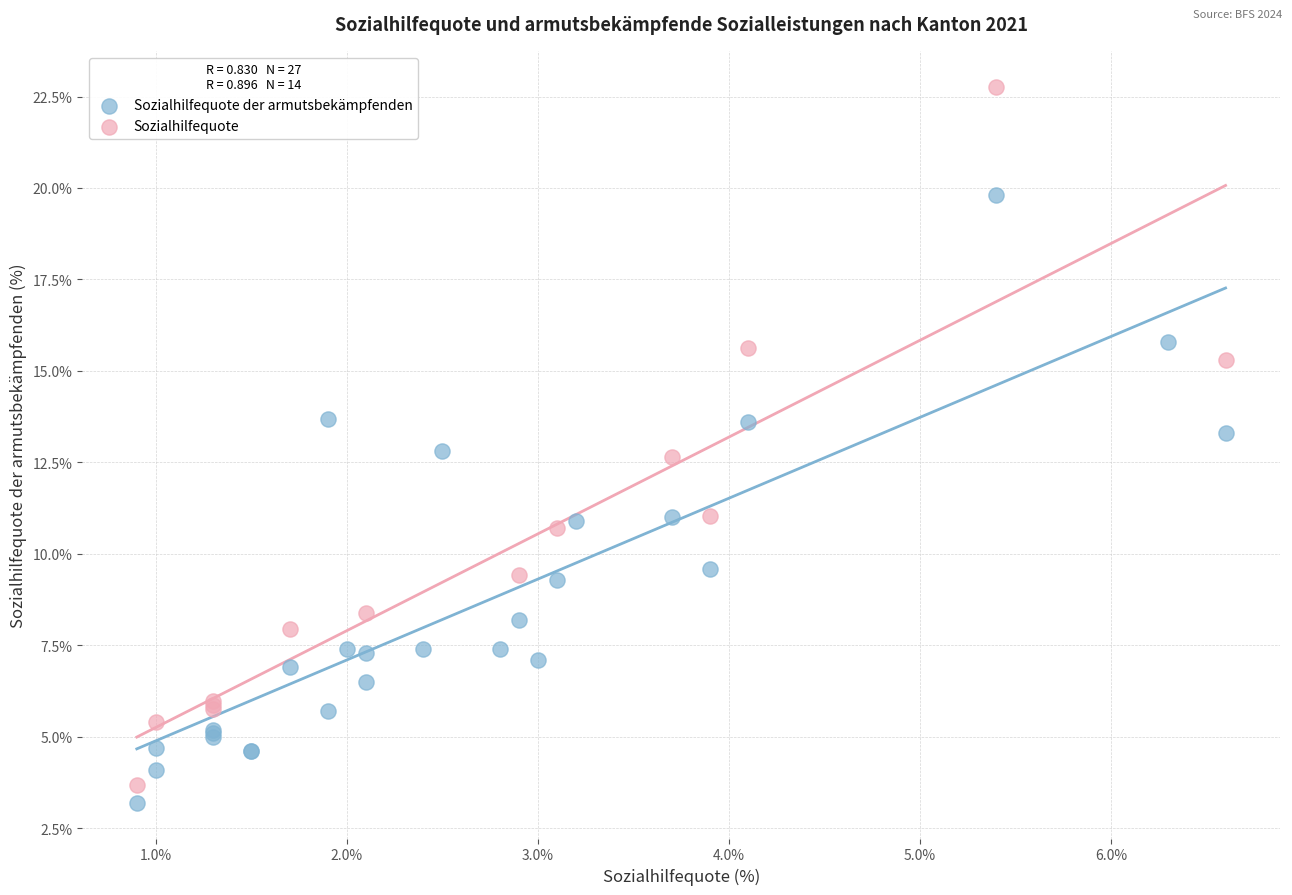

Which series has the largest Y range (max minus min)?

Sozialhilfequote